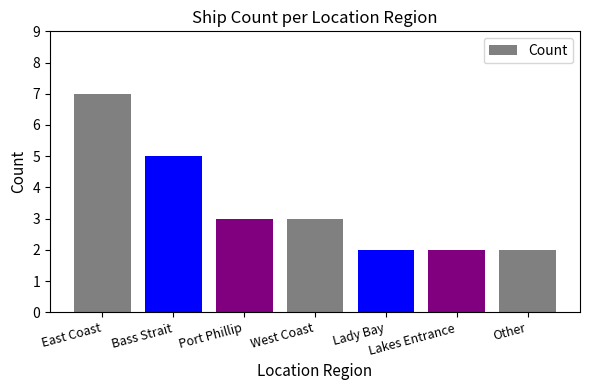

How many bars are there in total?

7